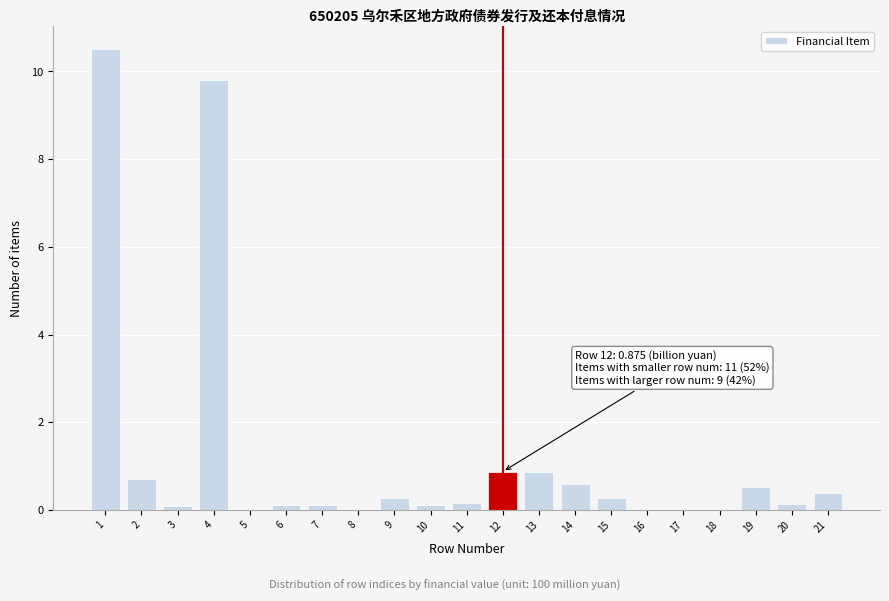

What is the sum of all values?

25.6